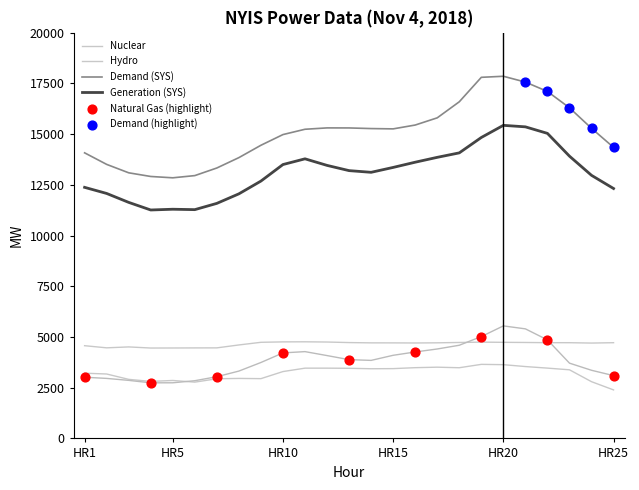

Which series reaches the minimum Y coordinate?

Hydro